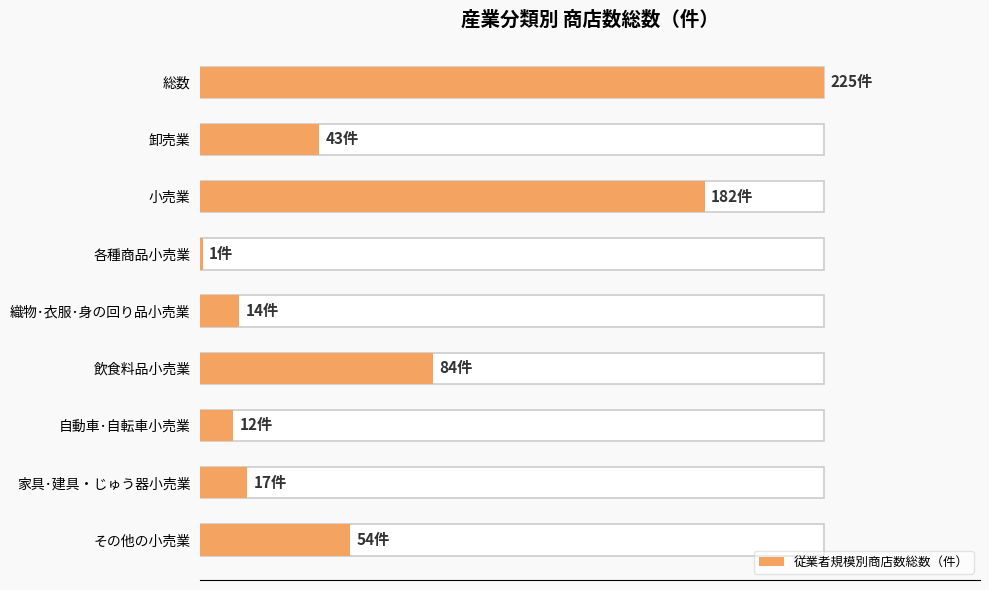

The value at 総数 is 225. True or false?

True